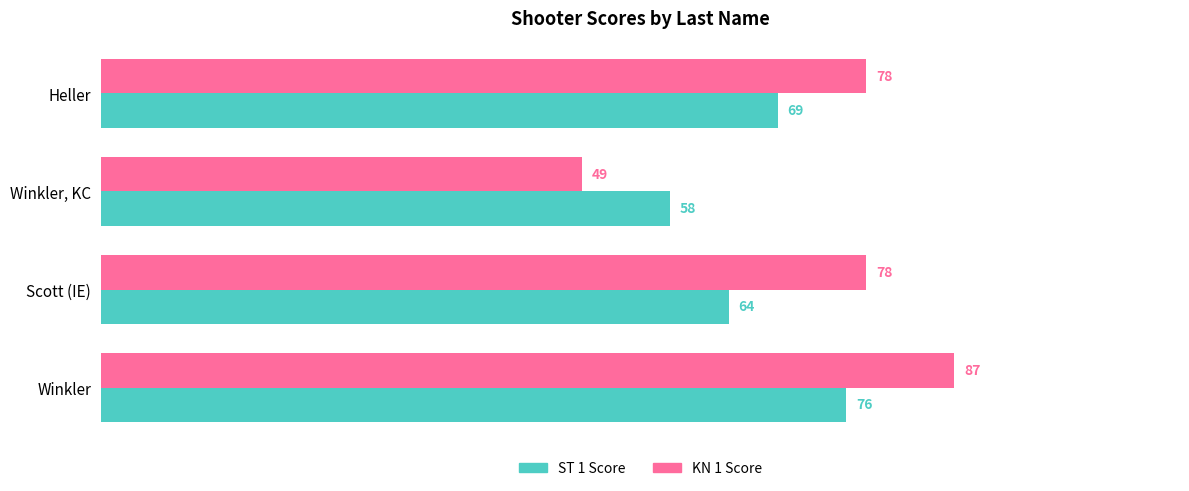

Which label corresponds to the smallest value in the chart?

Winkler, KC